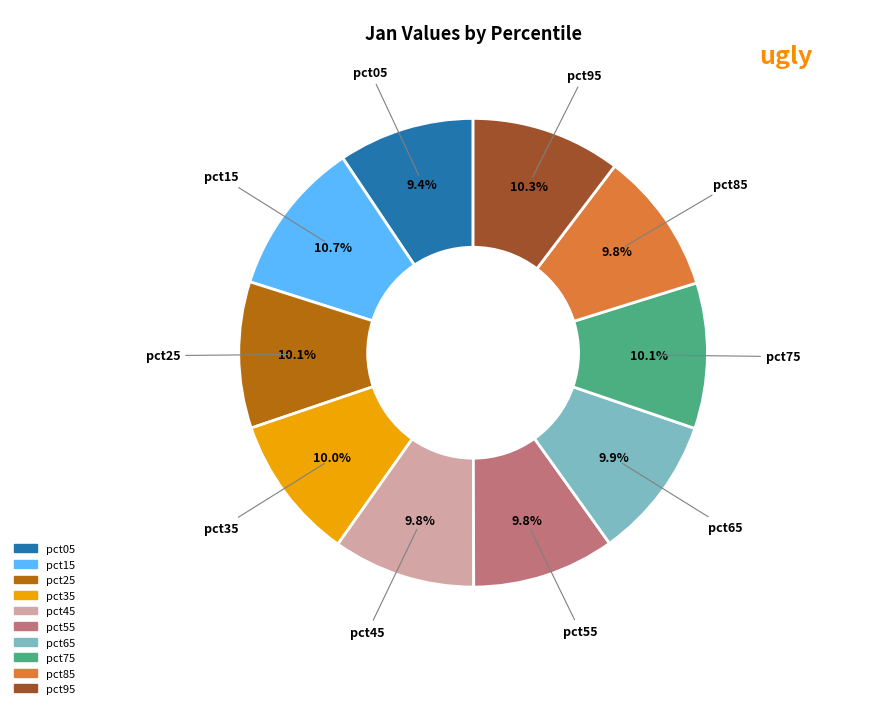

What portion of the pie excludes pct35?

90.0%